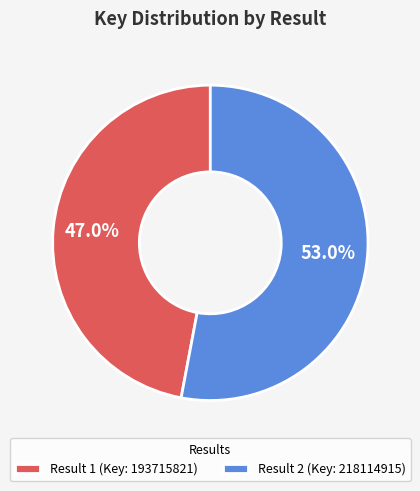

To the nearest percent, what percentage of the pie is Result 2?

53%